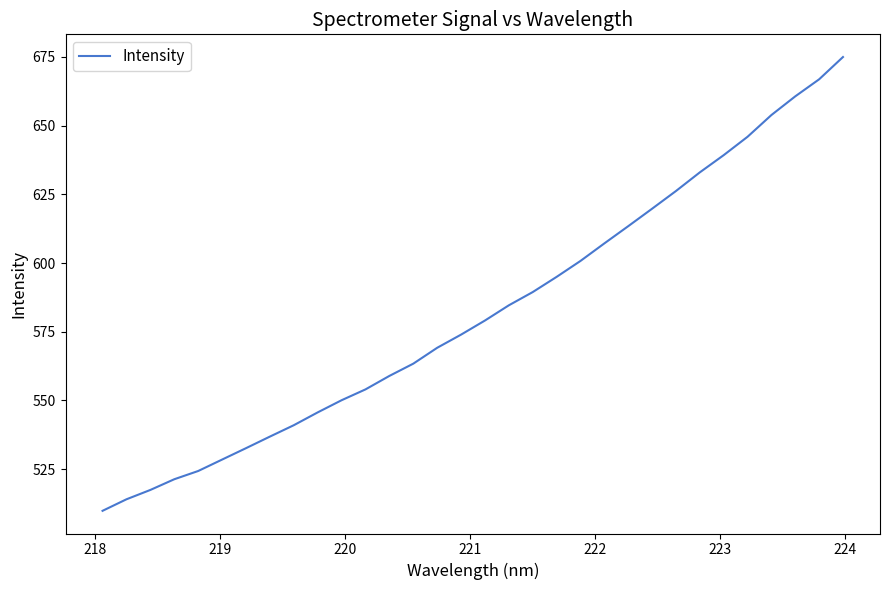

What is the minimum value shown in the chart?

509.9